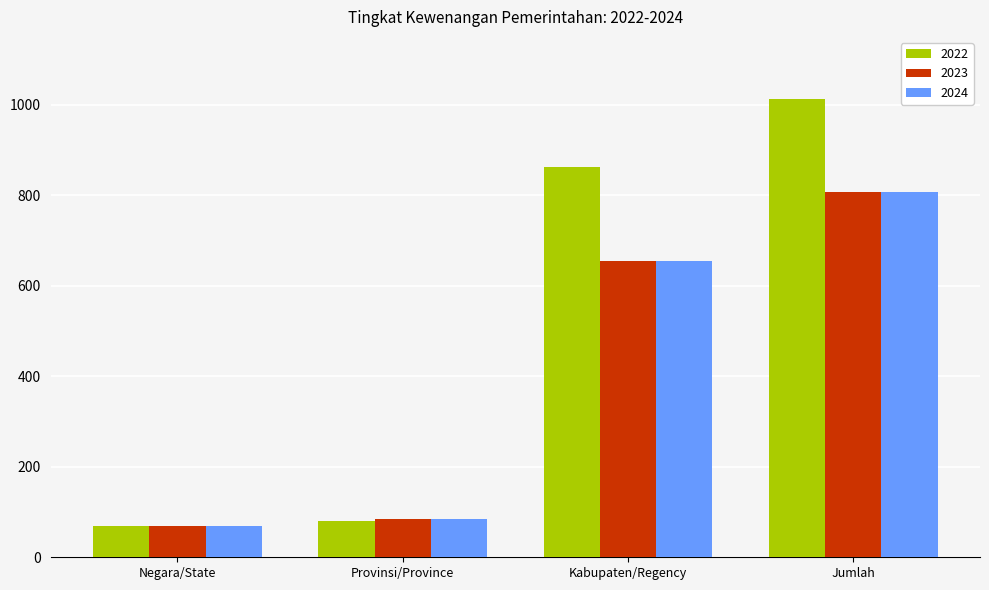

How many bars are there in total?

12